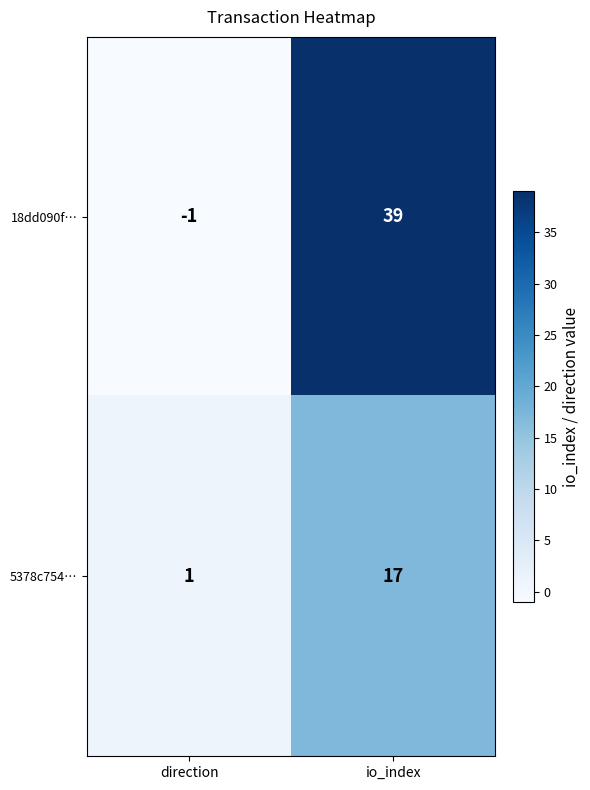

Which series has the largest total across all categories?

18dd090f…